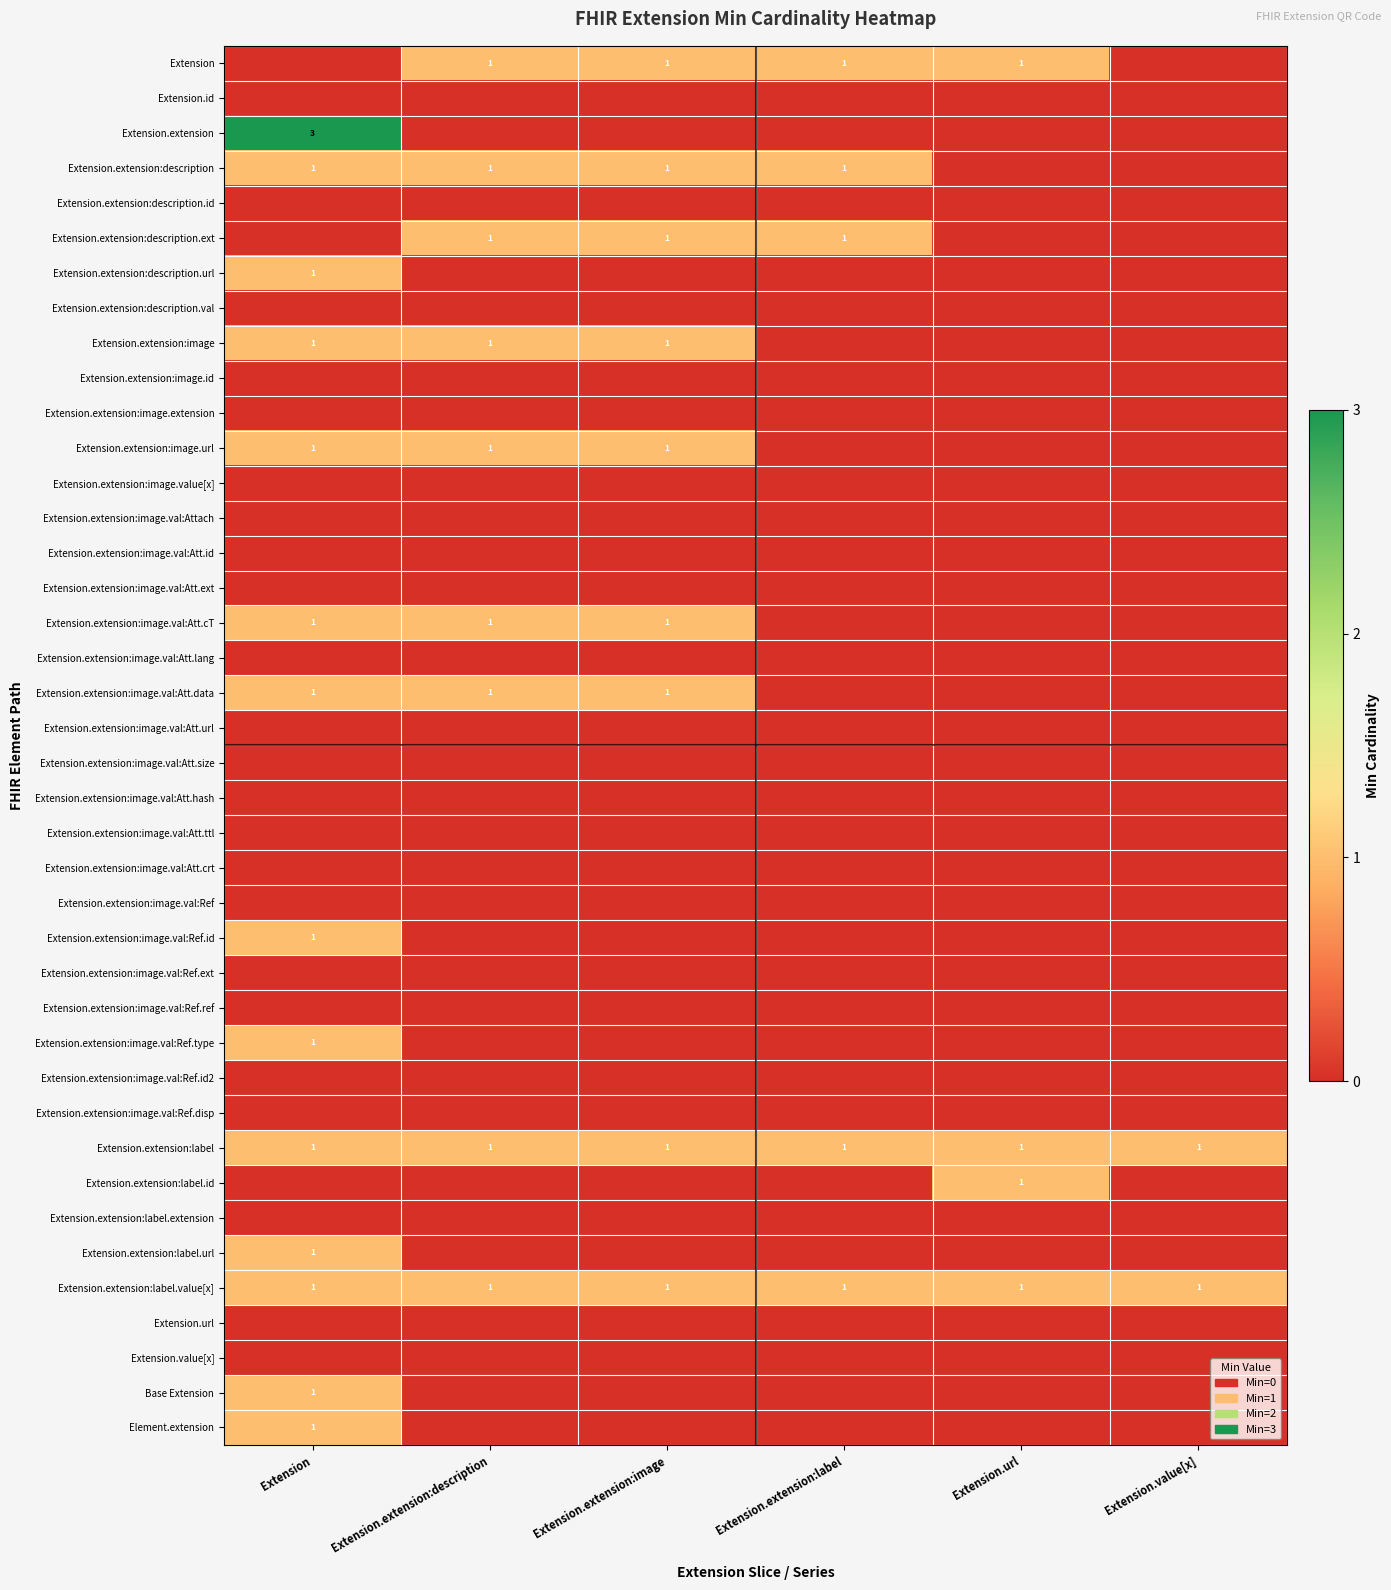

Rank the categories by Extension.extension:image.val:Att.size value from highest to lowest.

Extension, Extension.extension:description, Extension.extension:image, Extension.extension:label, Extension.url, Extension.value[x]